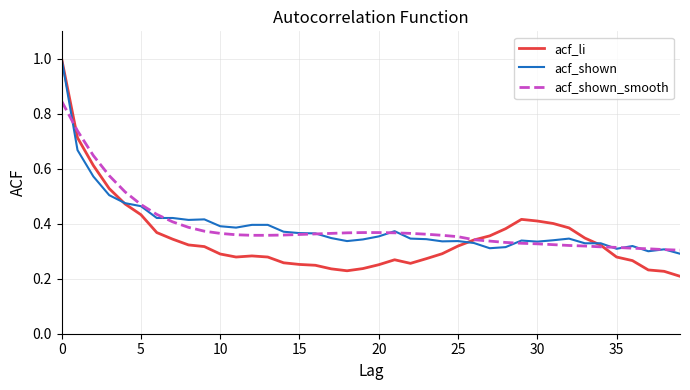

Which series has the widest spread of values?

acf_li